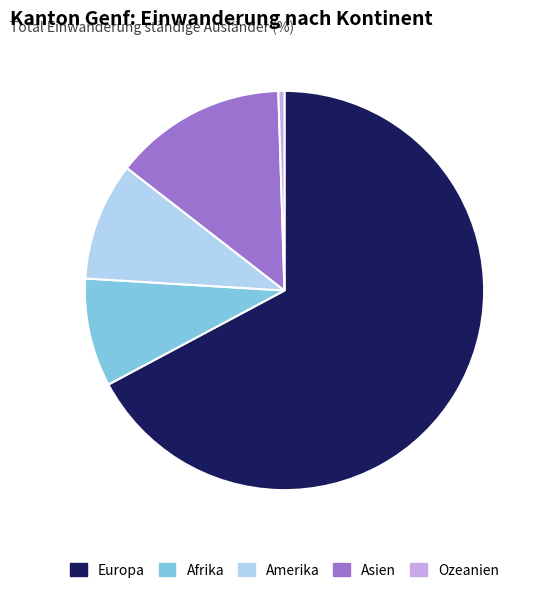

Between Afrika and Asien, which is larger?

Asien